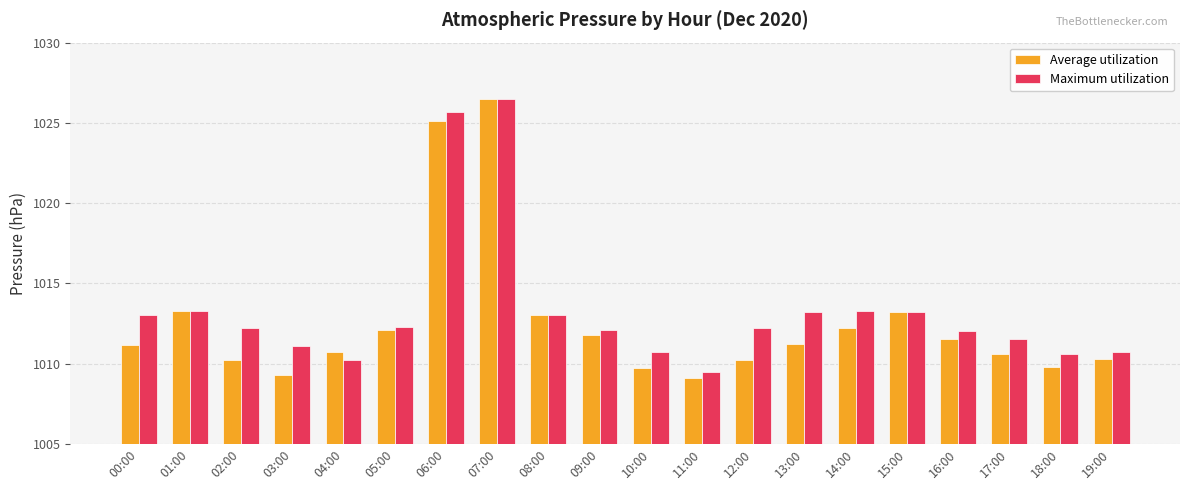

Is it true that Average utilization equals 1011.2 at 13:00?

True